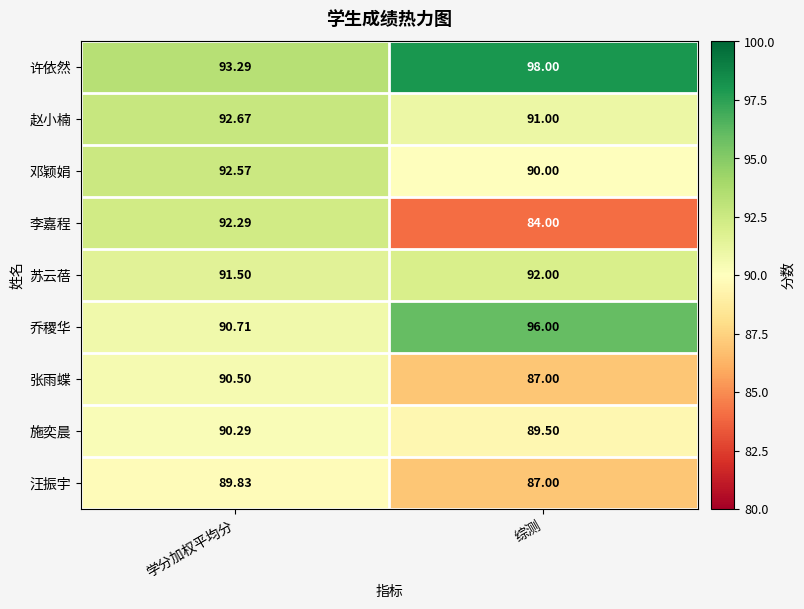

Which series has the largest total across all categories?

许依然